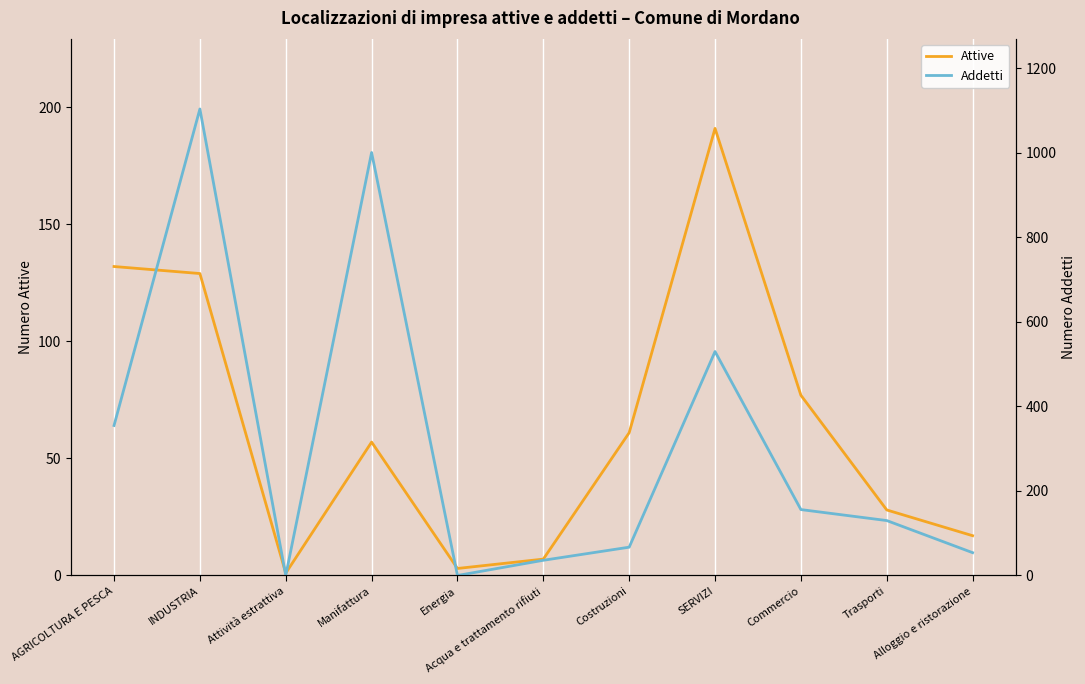

True or false: Addetti has a value of 21 at Alloggio e ristorazione.

False